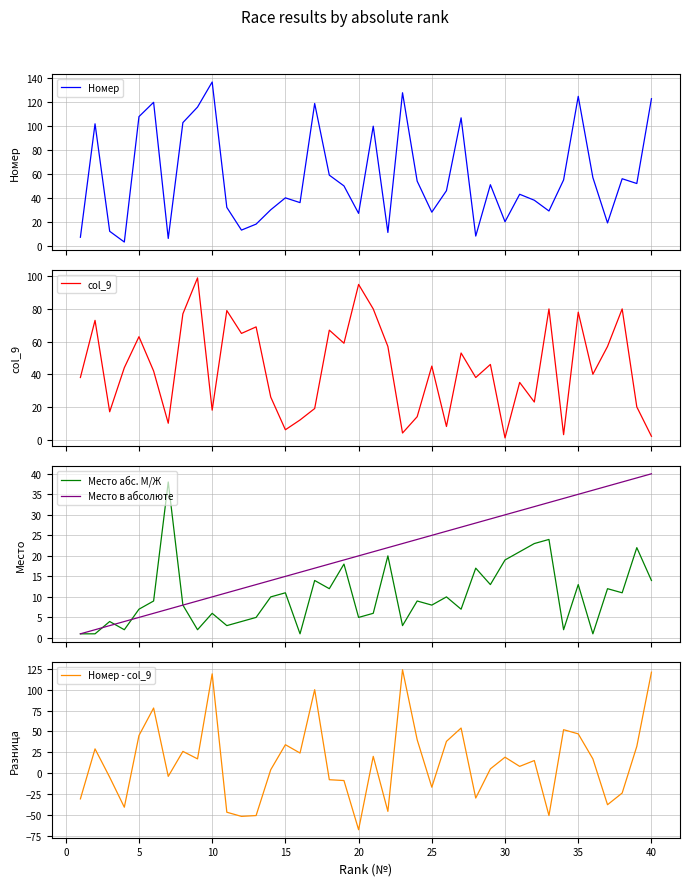

What is the minimum value for Номер - col_9?

-68